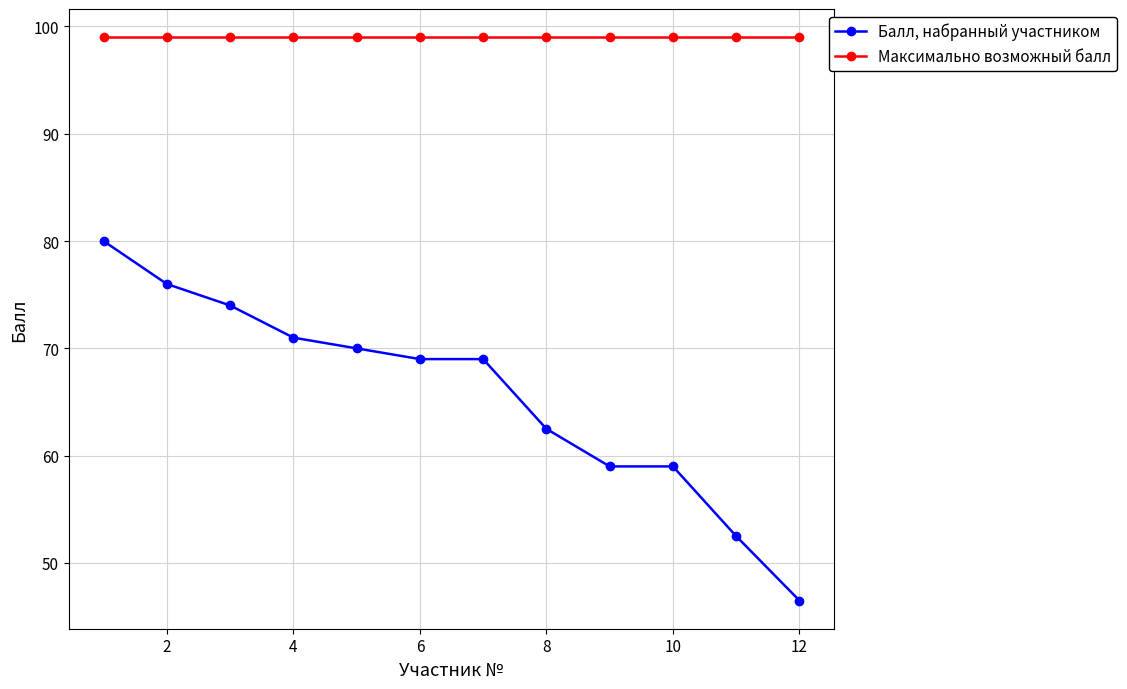

What is the value of the Максимально возможный балл point at the 7th from the left?

99.0